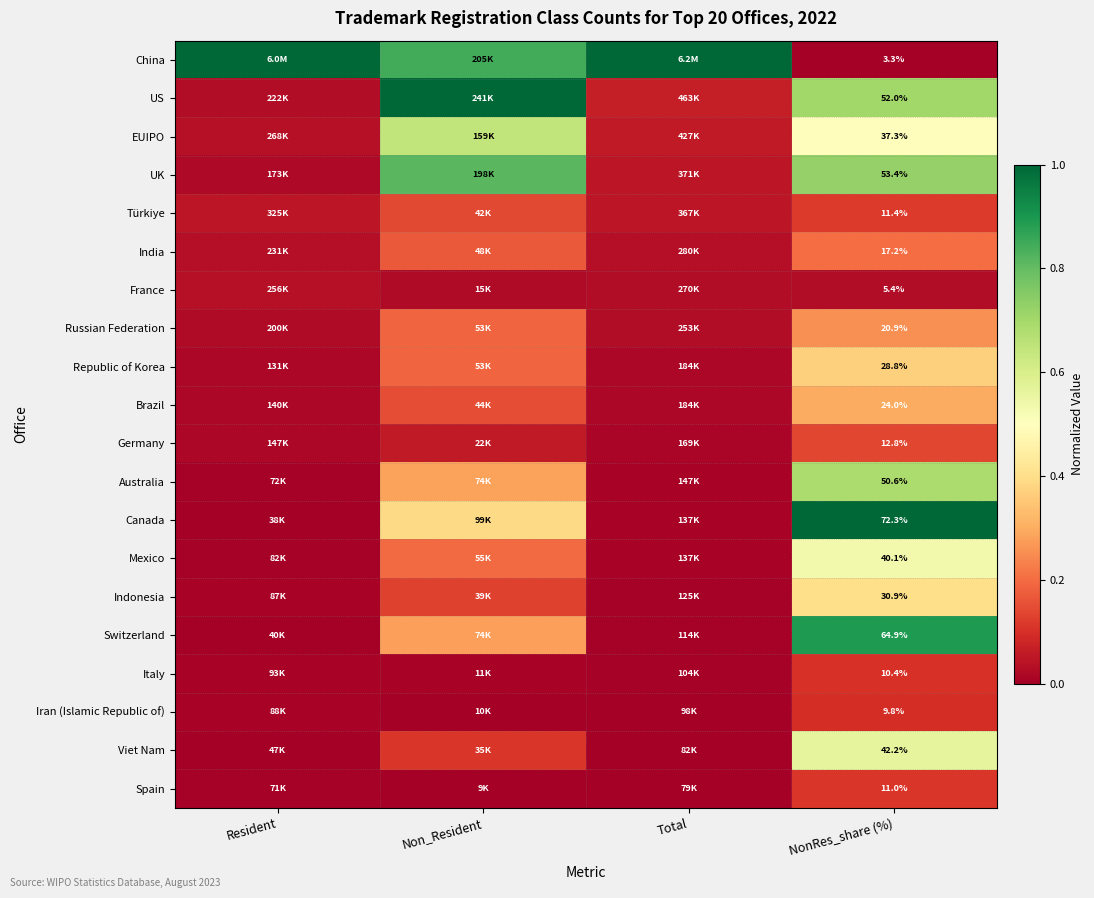

Is the value of Switzerland at NonRes_share (%) greater than the value of Italy at NonRes_share (%)?

Yes